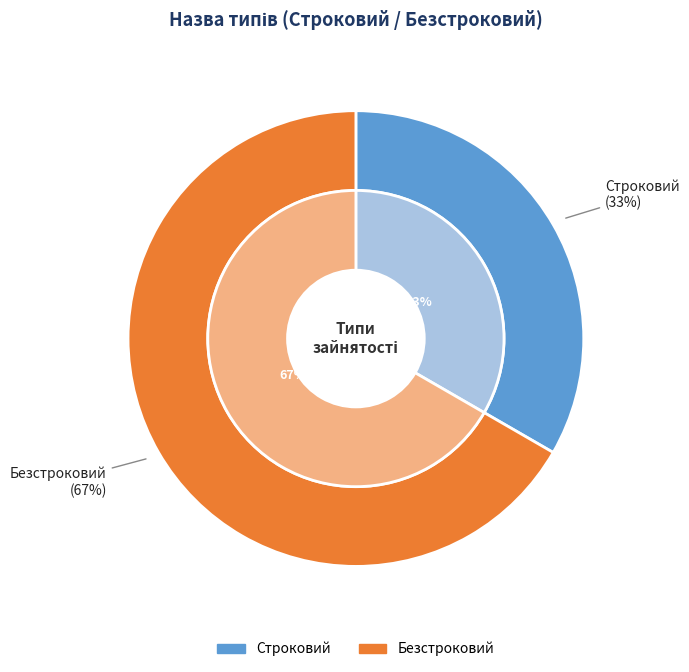

To the nearest percent, what is the difference between the largest and smallest slice percentages?

33%